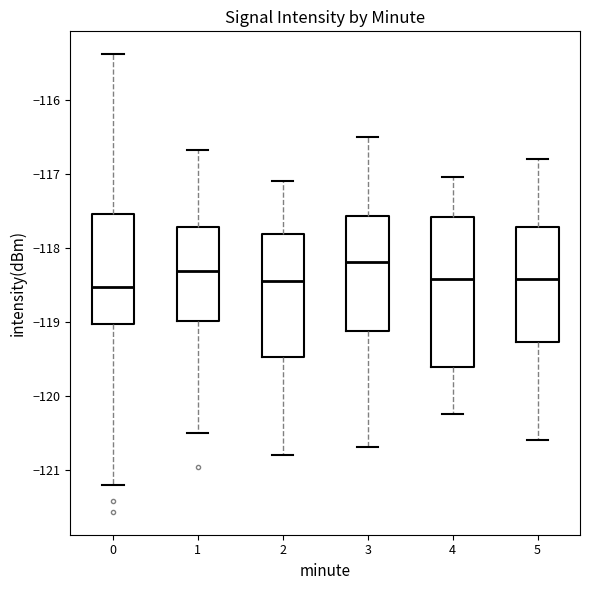

Where does the lower whisker of the box at x = 1 end on the y-axis? The values are not printed on the chart, so give them approximately, as read against the axis.

-120.5